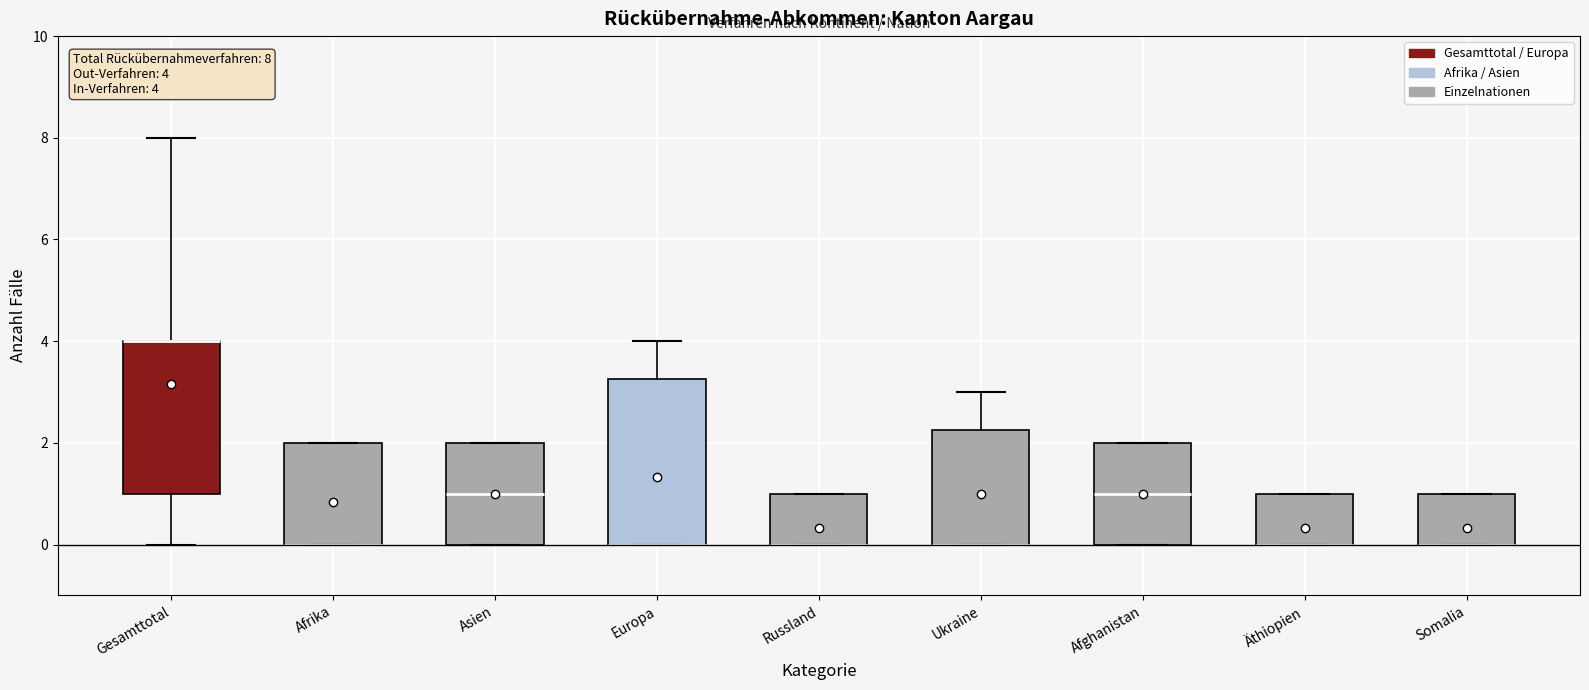

Which box is the tallest, from its lower edge to its upper edge?

Europa